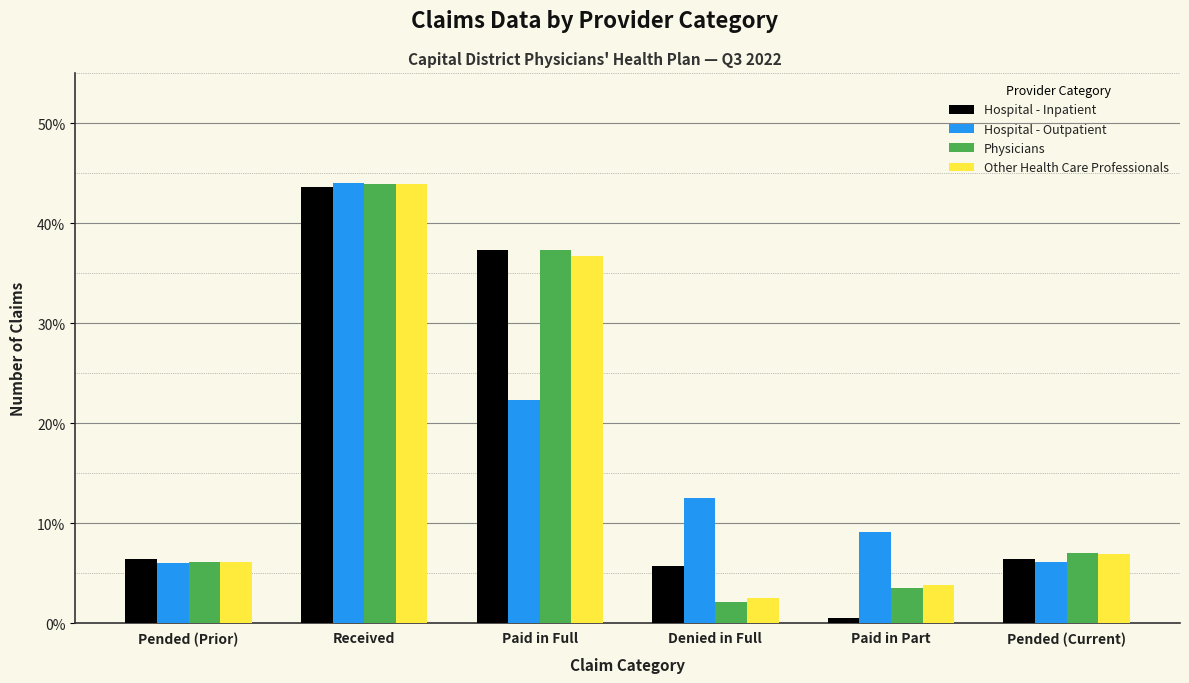

What is the sum of the Other Health Care Professionals values at Paid in Full and Pended (Current)?

43.6